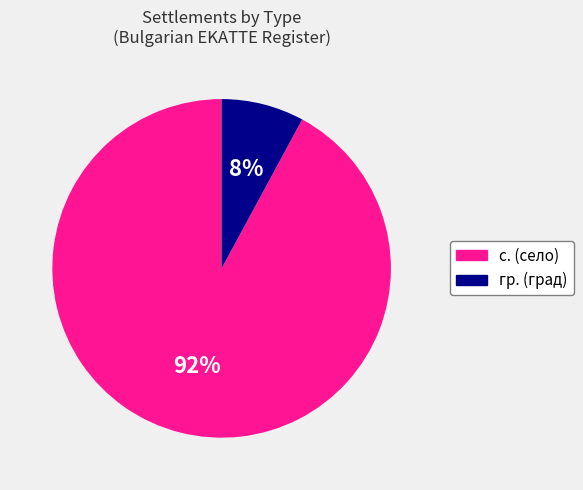

Does гр. account for over 50% of the chart?

No